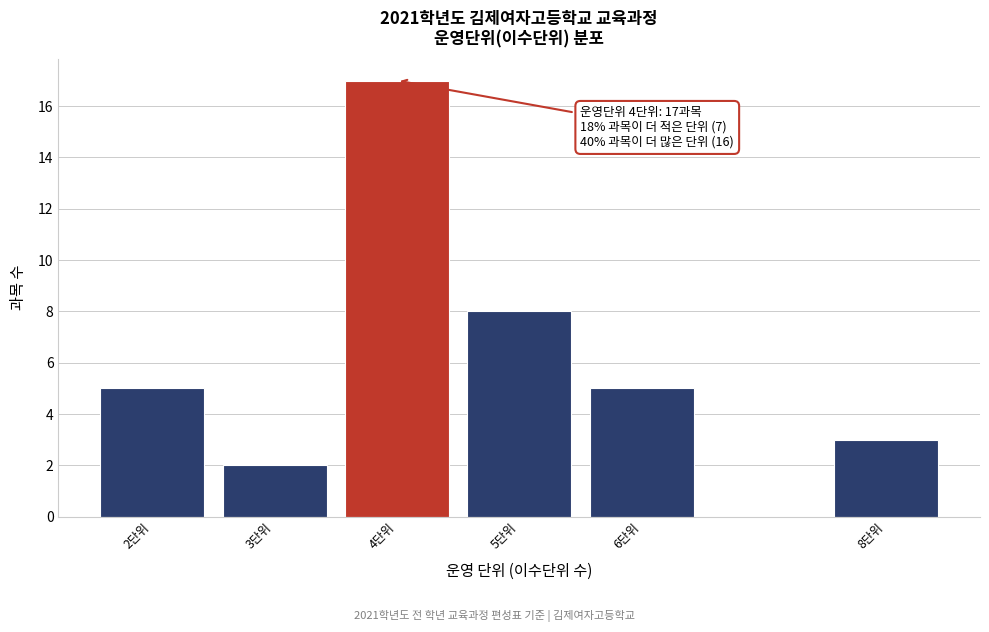

Reading left to right, transcribe all the data shown in this chart.

5	2	17	8	5	3